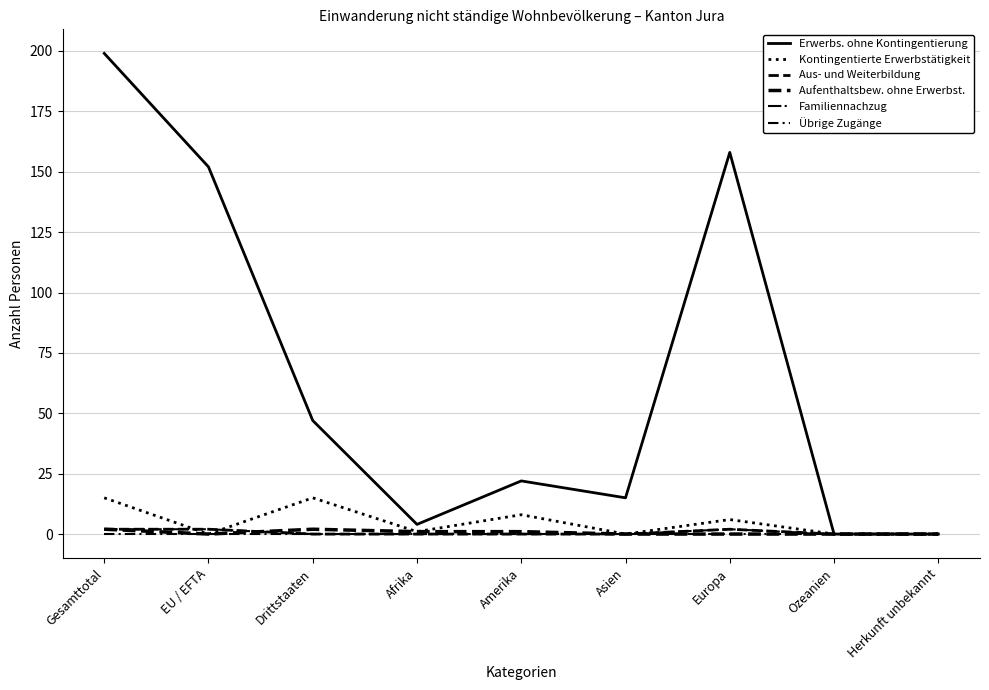

Where is Erwerbs. ohne Kontingentierung nearest to the value 99?

Drittstaaten